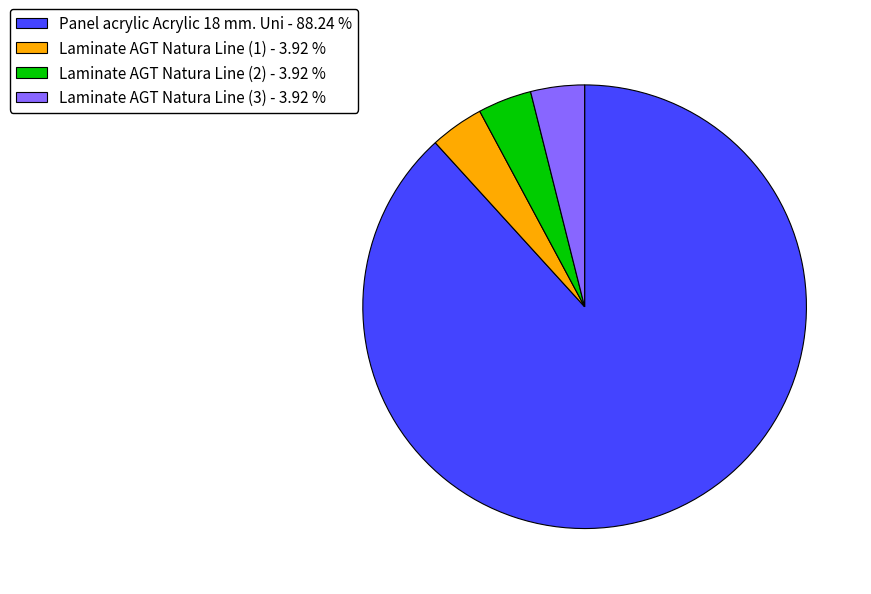

Is there a majority slice in this chart?

Yes